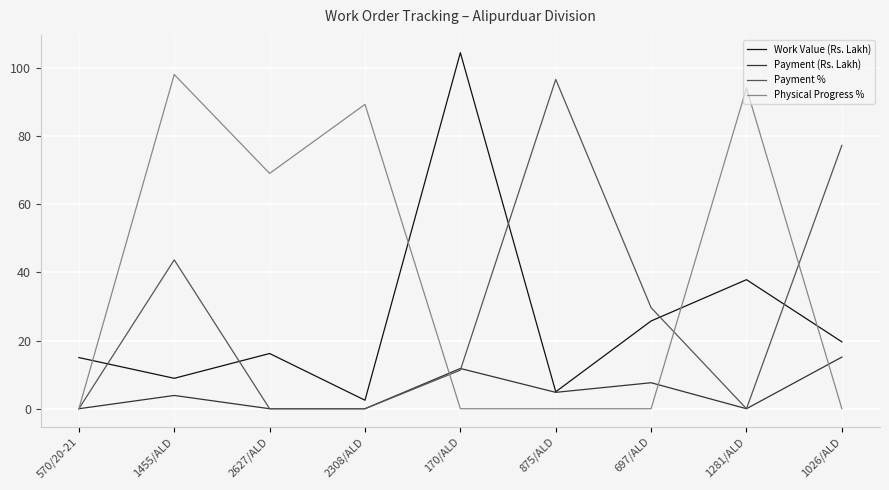

Which label corresponds to the largest value in the chart?

170/ALD